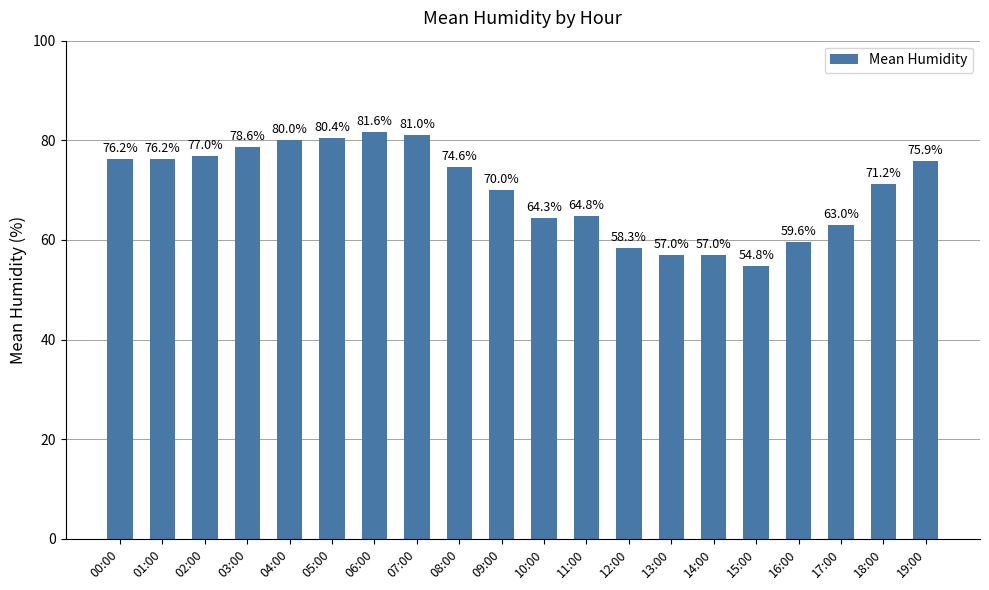

What is the approximate value at 13:00?

57.0